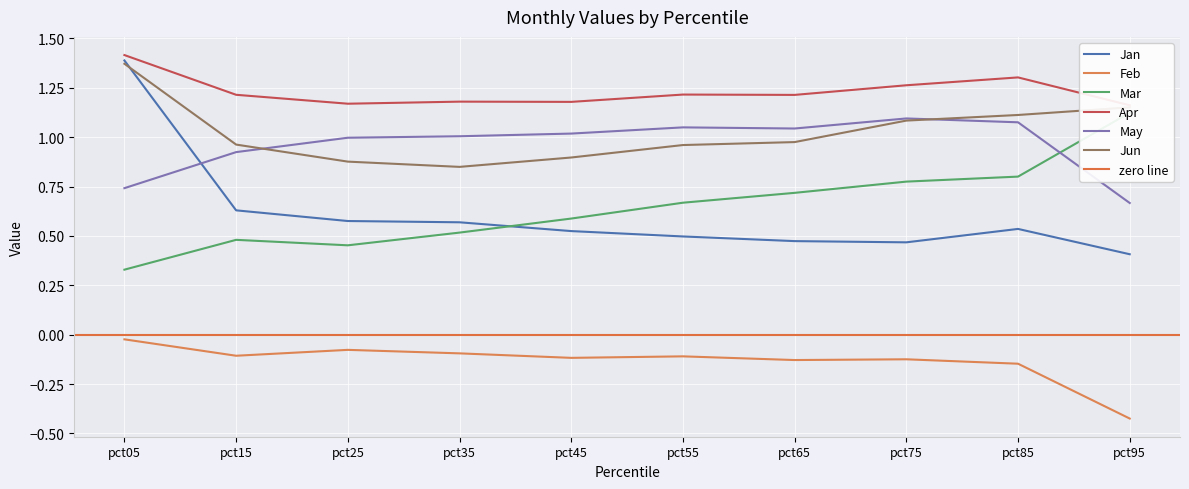

What are all the series names shown in the legend?

Jan, Feb, Mar, Apr, May, Jun